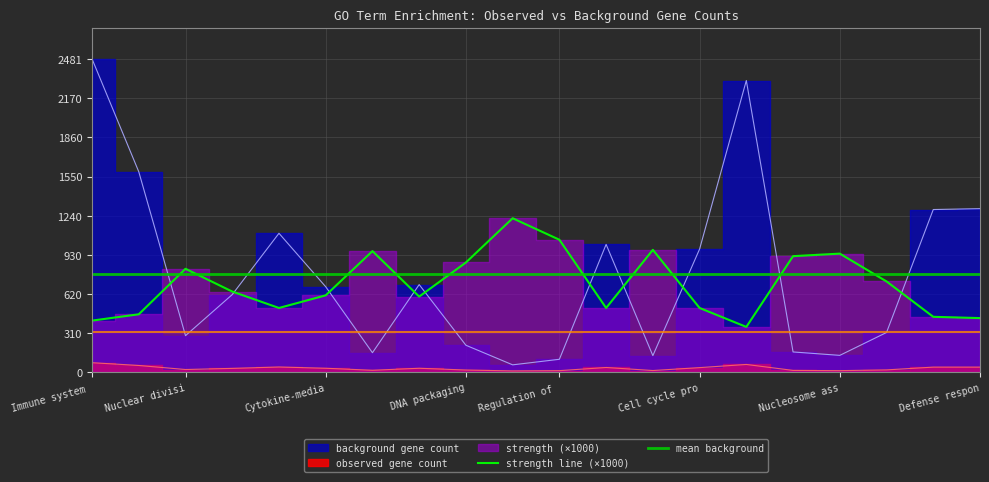

Does the chart display data point markers on the line(s)?

No